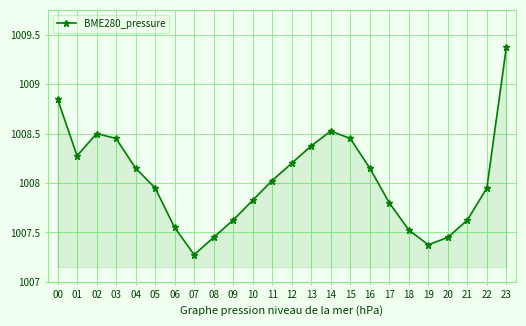

Is this an area chart (filled region under the line)?

Yes